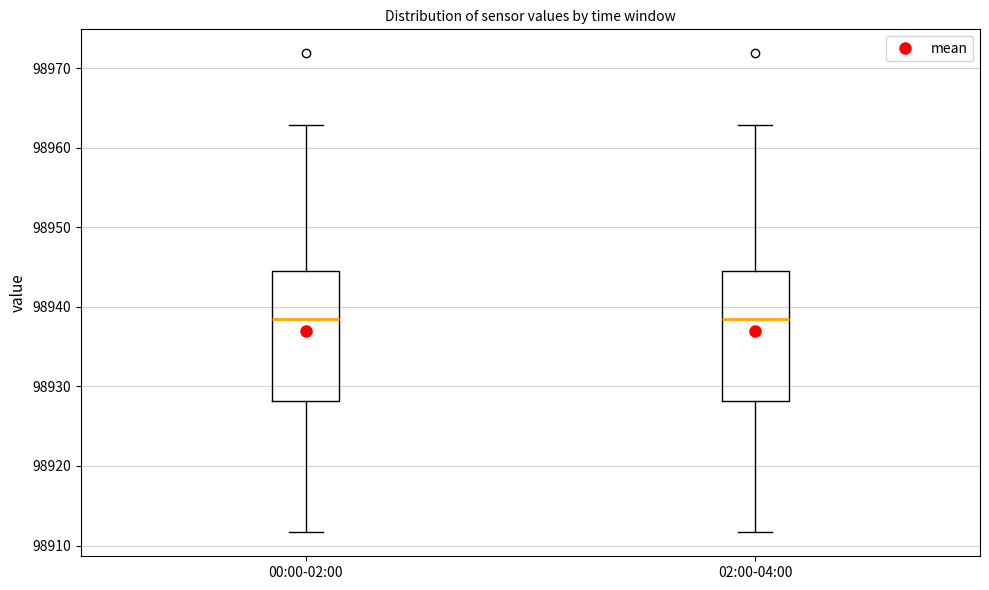

Reading left to right, read every box against the y-axis: the position of its median line, the range the box covers, and the ends of its whiskers. The values are not printed on the chart, so give them approximately, as read against the axis.

00:00-02:00: median 98938, box 98928 to 98944, whiskers 98912 to 98963
02:00-04:00: median 98938, box 98928 to 98944, whiskers 98912 to 98963